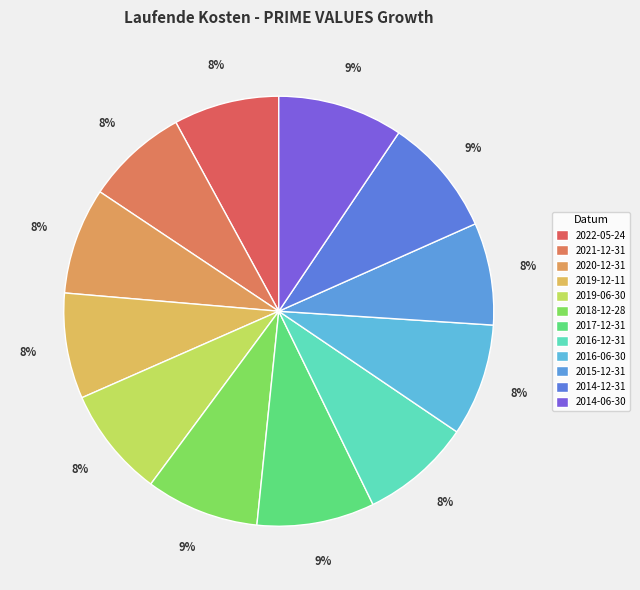

How many segments does this pie chart have?

12